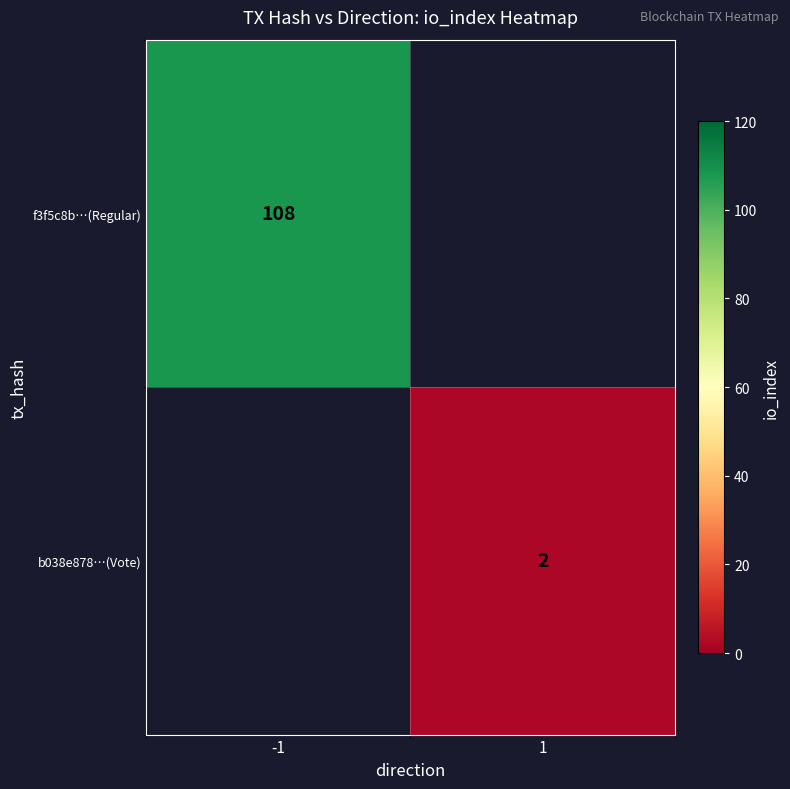

At how many categories does at least one series exceed 100?

1